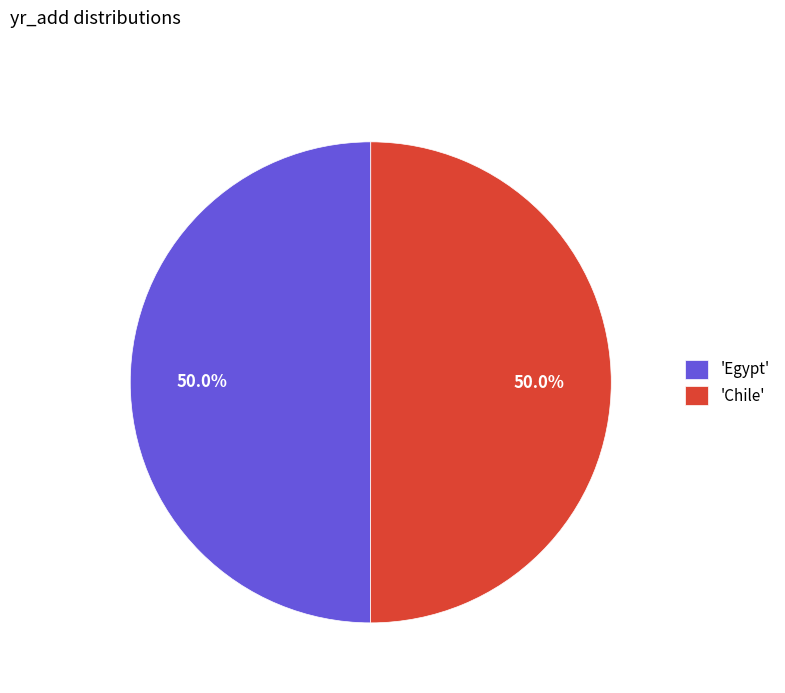

Count the number of slices in the pie.

2